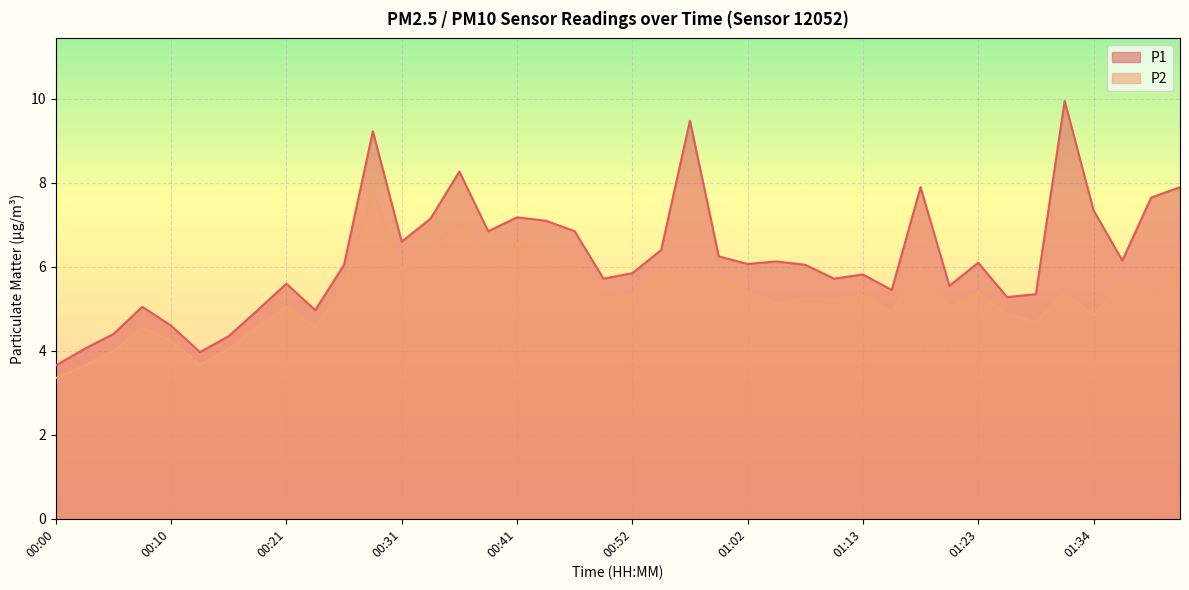

At 00:41, list the series in order from largest to smallest.

P1, P2